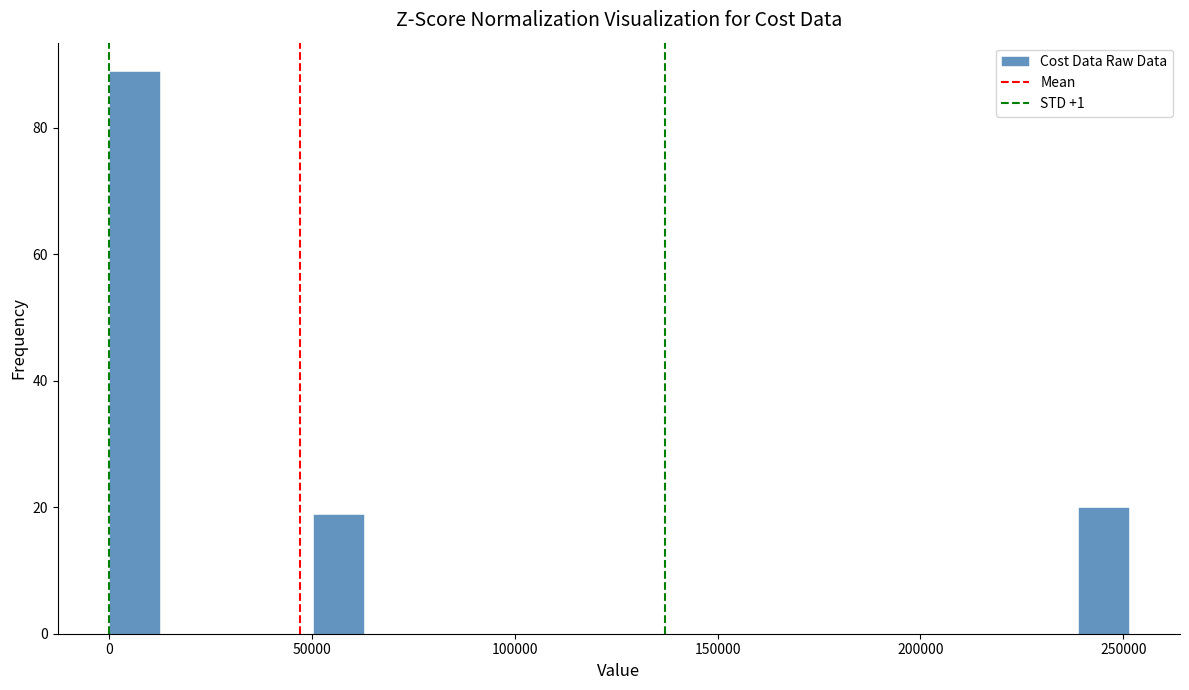

Read against the x-axis, roughly where is the centre of the tallest bar?

5000